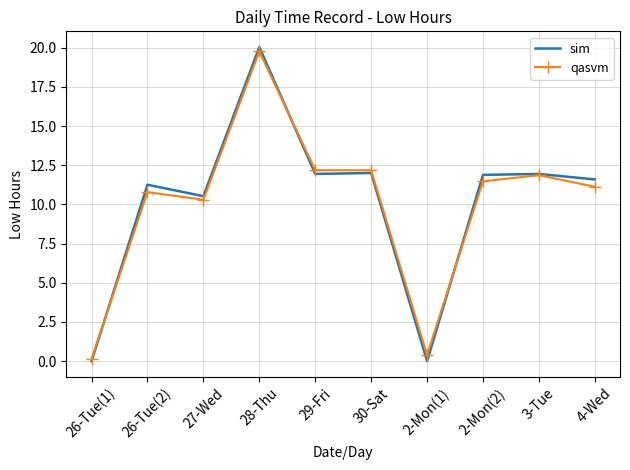

How many values in the sim series exceed 11?

7